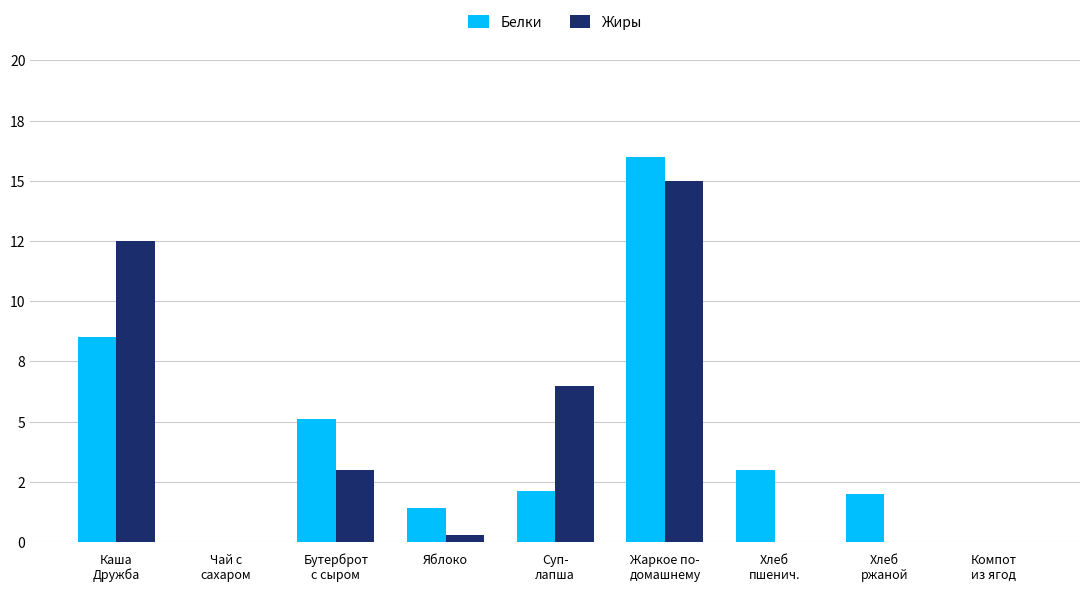

Reading left to right, what are all the values shown in this chart?

Белки: Каша
Дружба=8.5	Чай с
сахаром=0.0	Бутерброт
с сыром=5.1	Яблоко=1.4	Суп-
лапша=2.1	Жаркое по-
домашнему=16.0	Хлеб
пшенич.=3.0	Хлеб
ржаной=2.0	Компот
из ягод=0.0
Жиры: Каша
Дружба=12.5	Чай с
сахаром=0.0	Бутерброт
с сыром=3.0	Яблоко=0.3	Суп-
лапша=6.5	Жаркое по-
домашнему=15.0	Хлеб
пшенич.=0.0	Хлеб
ржаной=0.0	Компот
из ягод=0.0